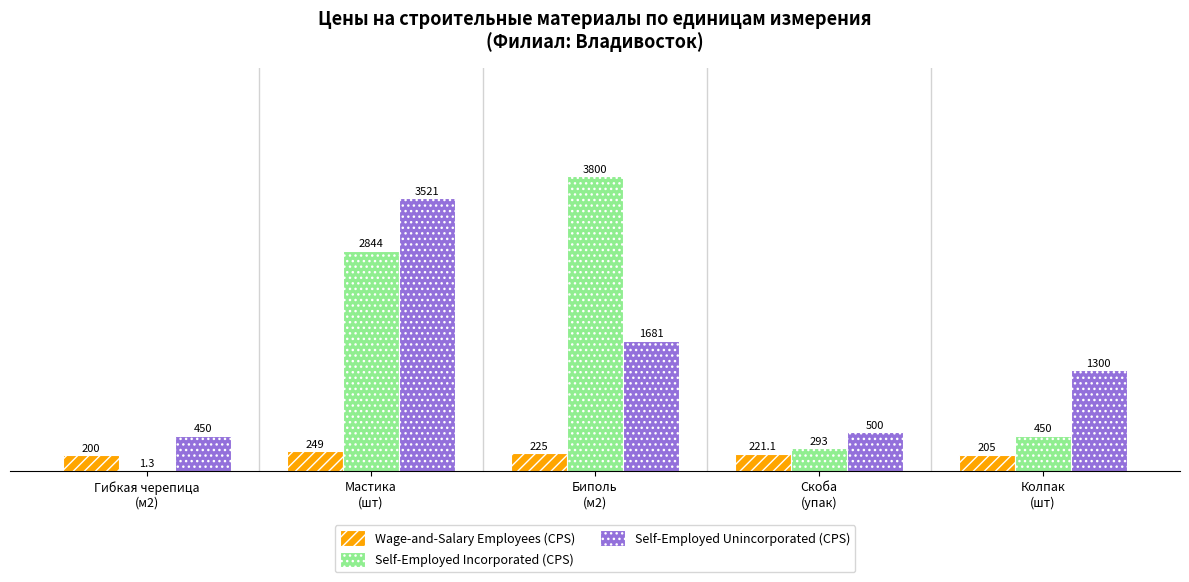

How many groups of bars are there?

5